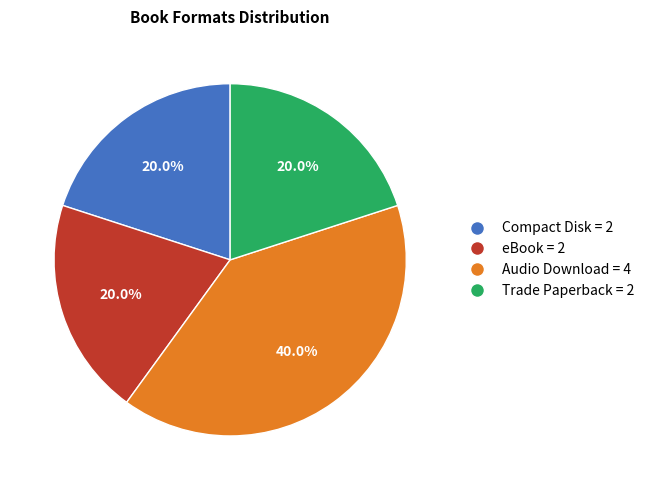

What percentage is the Trade Paperback slice, to the nearest percent?

20%